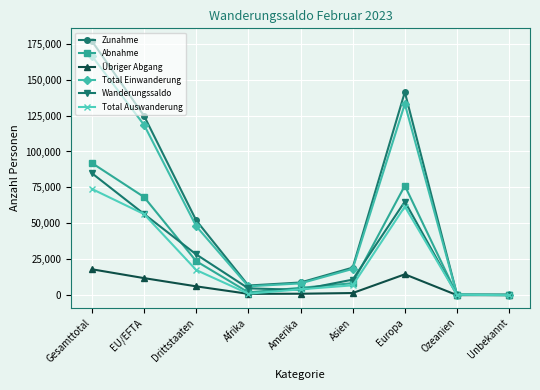

How many data points in Total Einwanderung are less than 18279?

4